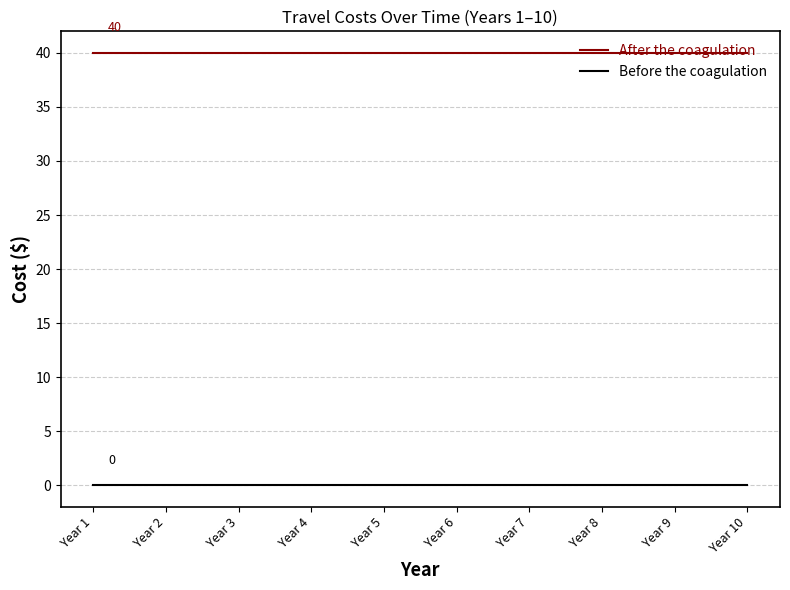

True or false: Before the coagulation and After the coagulation cross at least once.

False